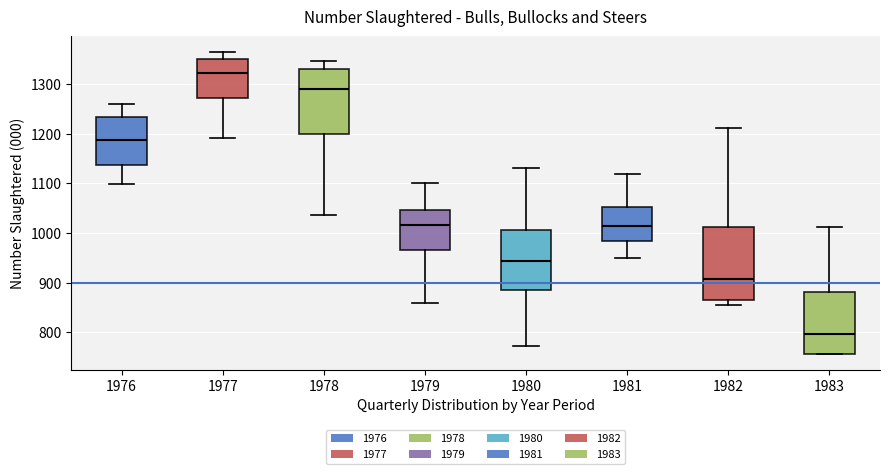

Which box has the lowest median line?

1983